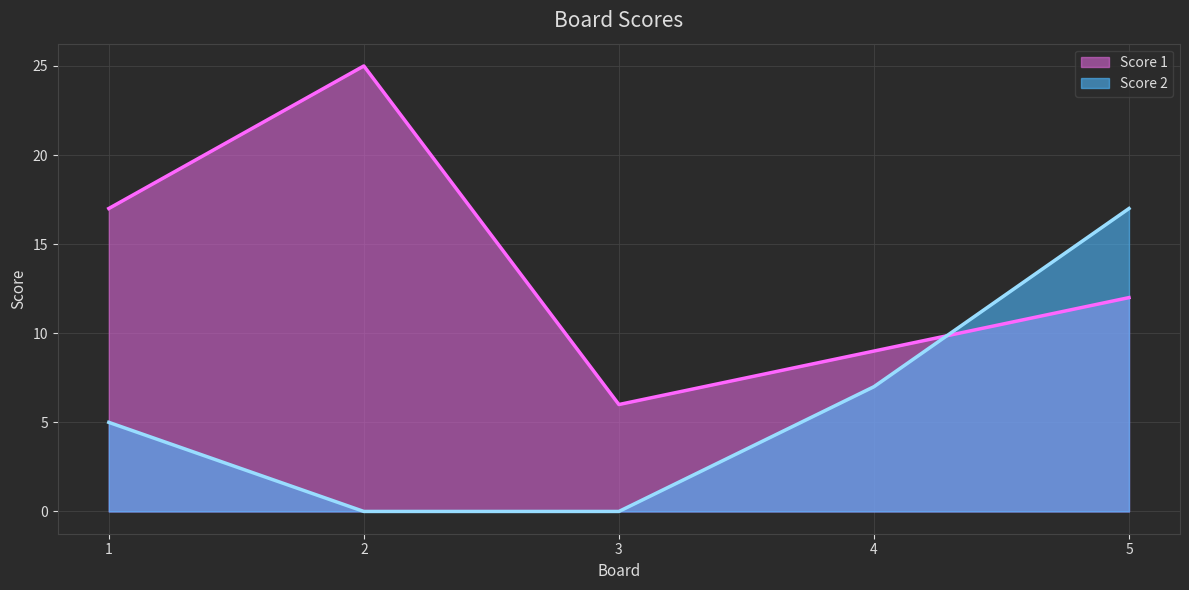

What is the approximate value of Score 1 at 1, to the nearest 10?

20